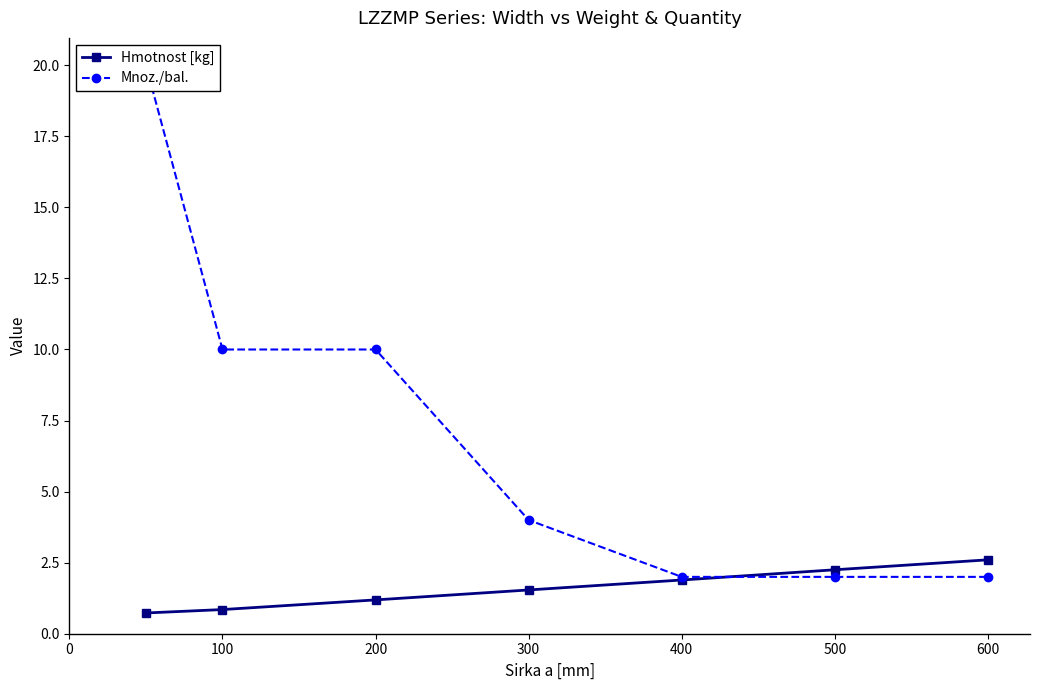

True or false: Mnoz./bal. has more than 0 interior local peaks.

False